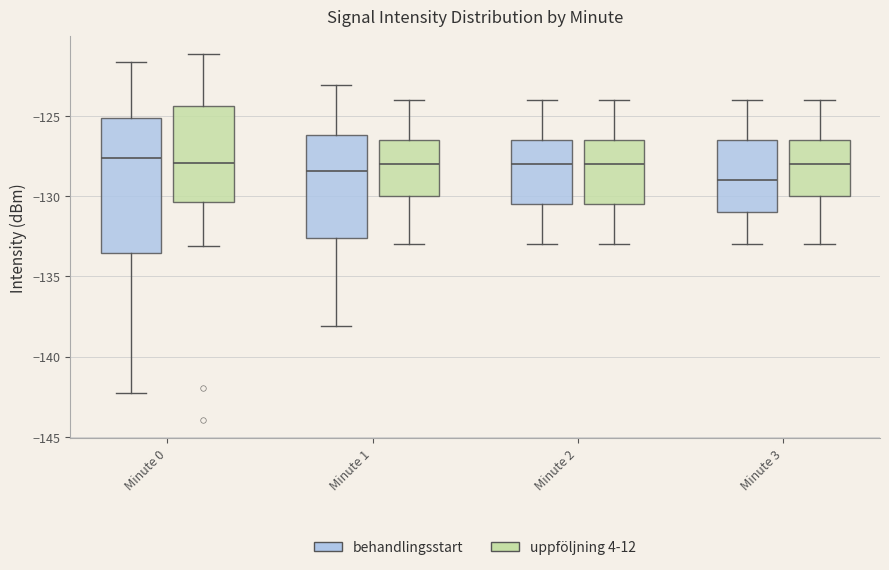

Comparing the boxes themselves (not the whiskers), which one is the tallest?

Minute 0 (behandlingsstart)